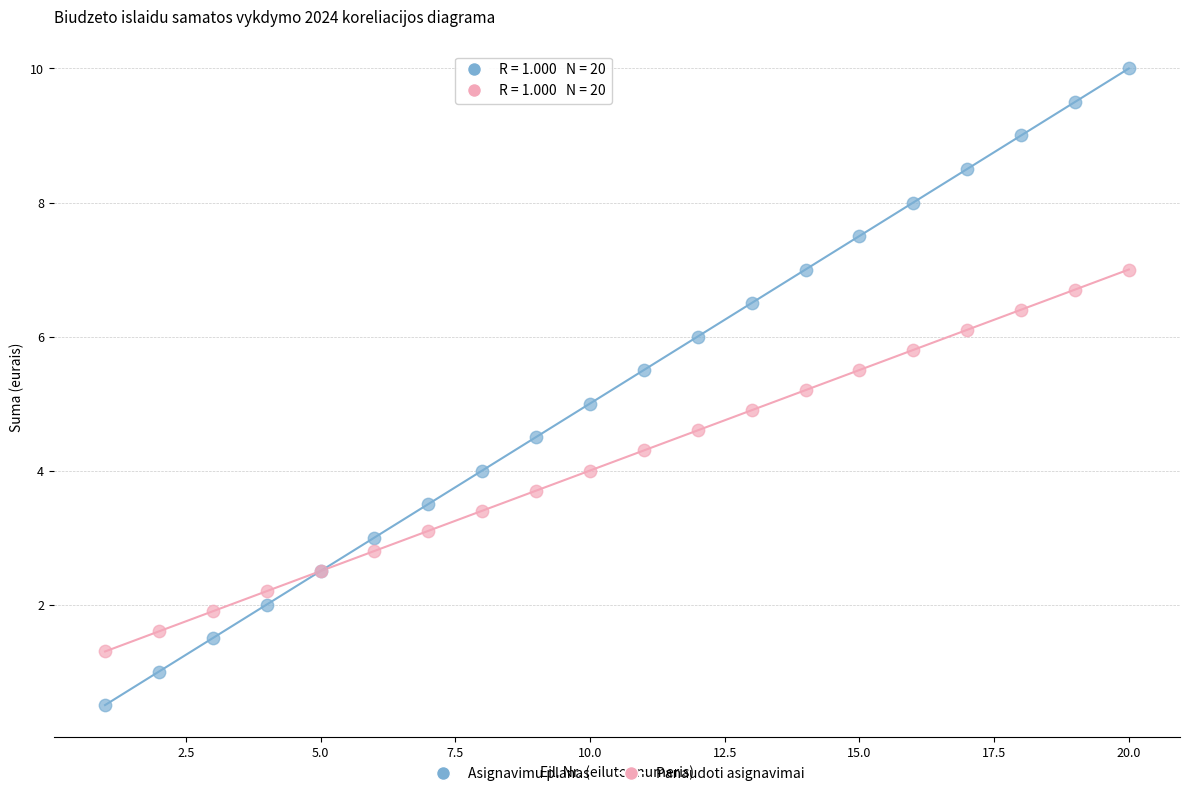

Which series contains the highest Y value?

Asignavimu planas